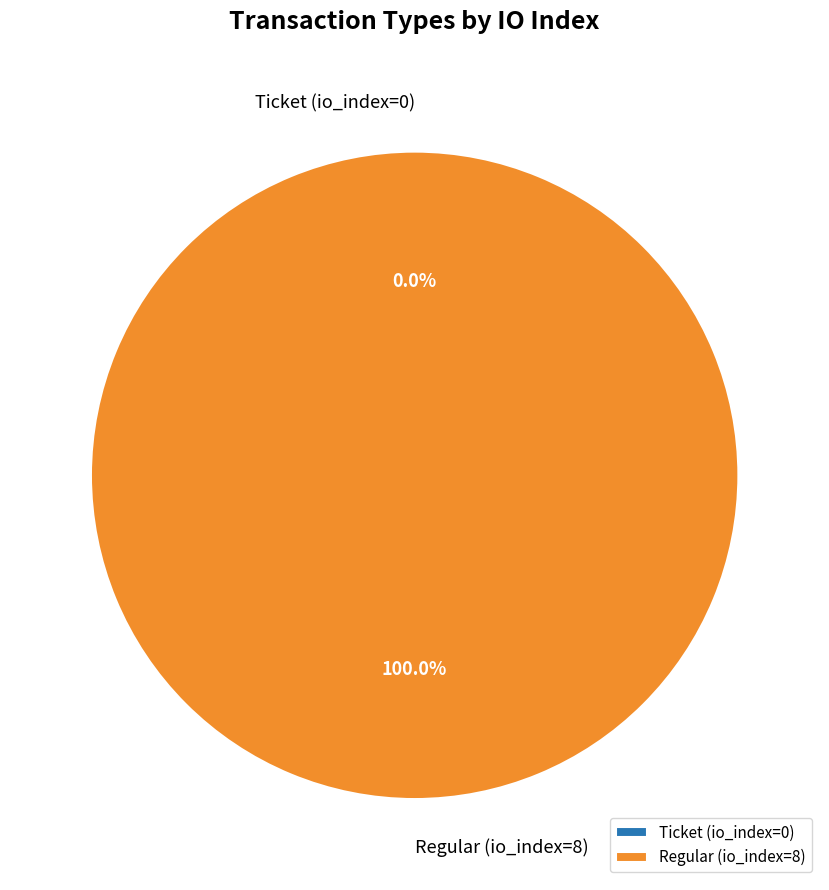

True or false: Regular (io_index=8) accounts for 99% of the total.

False